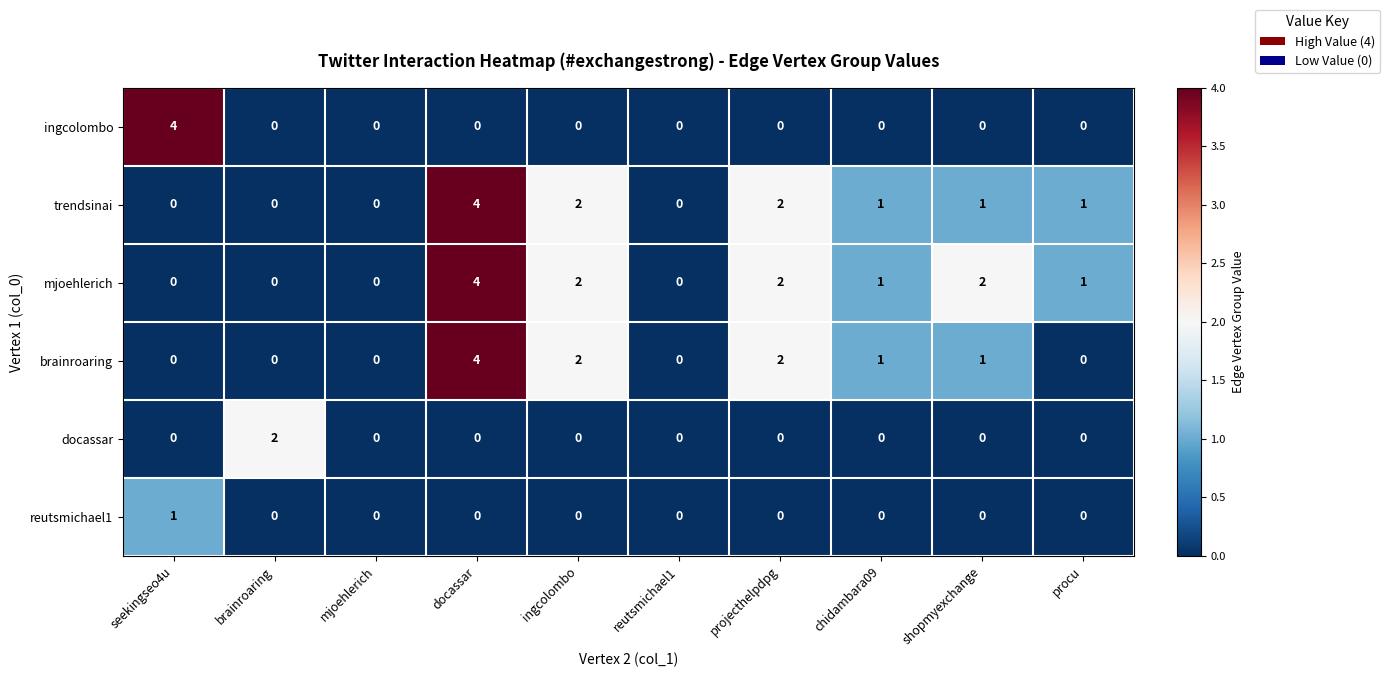

How many series are shown in this chart?

6